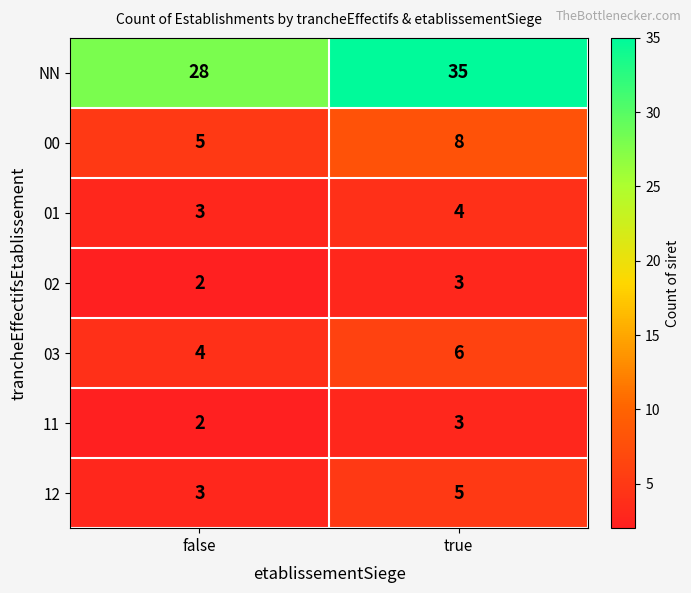

What is the greatest value displayed?

35